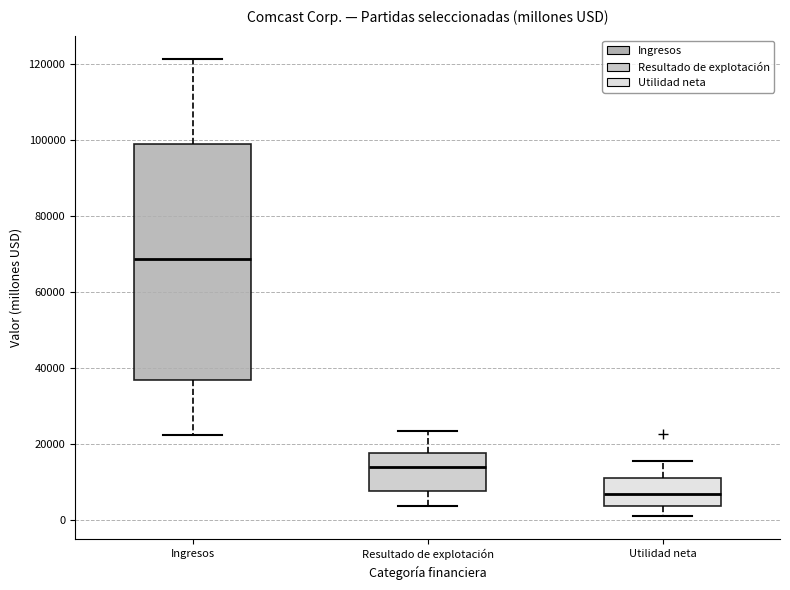

Reading left to right, transcribe this box plot: for each box, give where its median line is, the range the box spans, and where its two whiskers end, as read against the y-axis. The values are not printed on the chart, so give them approximately, as read against the axis.

Ingresos: median 68000, box 36000 to 100000, whiskers 22000 to 122000
Resultado de explotación: median 14000, box 8000 to 18000, whiskers 4000 to 24000
Utilidad neta: median 6000, box 4000 to 12000, whiskers 0 to 16000